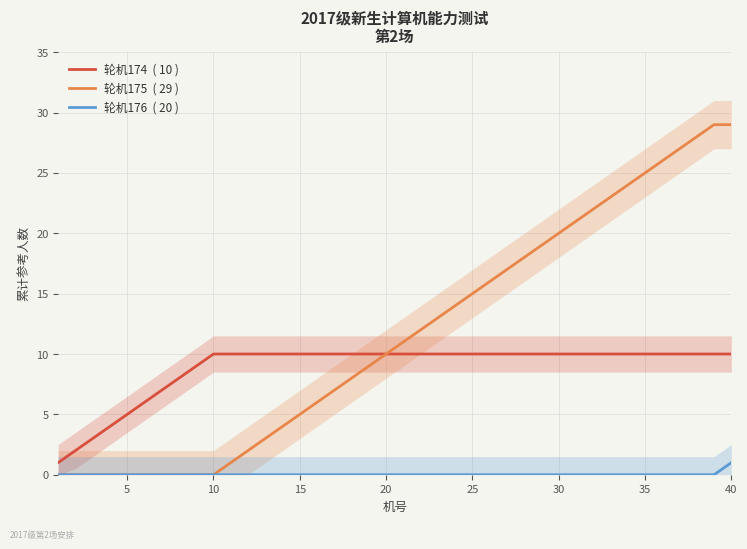

Reading right to left, list all the values displayed in this chart.

轮机174  ( 10 ): 10	10	10	10	10	10	10	10	10	10	10	10	10	10	10	10	10	10	10	10	10	10	10	10	10	10	10	10	10	10	10	9	8	7	6	5	4	3	2	1
轮机175  ( 29 ): 29	29	28	27	26	25	24	23	22	21	20	19	18	17	16	15	14	13	12	11	10	9	8	7	6	5	4	3	2	1	0	0	0	0	0	0	0	0	0	0
轮机176  ( 20 ): 1	0	0	0	0	0	0	0	0	0	0	0	0	0	0	0	0	0	0	0	0	0	0	0	0	0	0	0	0	0	0	0	0	0	0	0	0	0	0	0